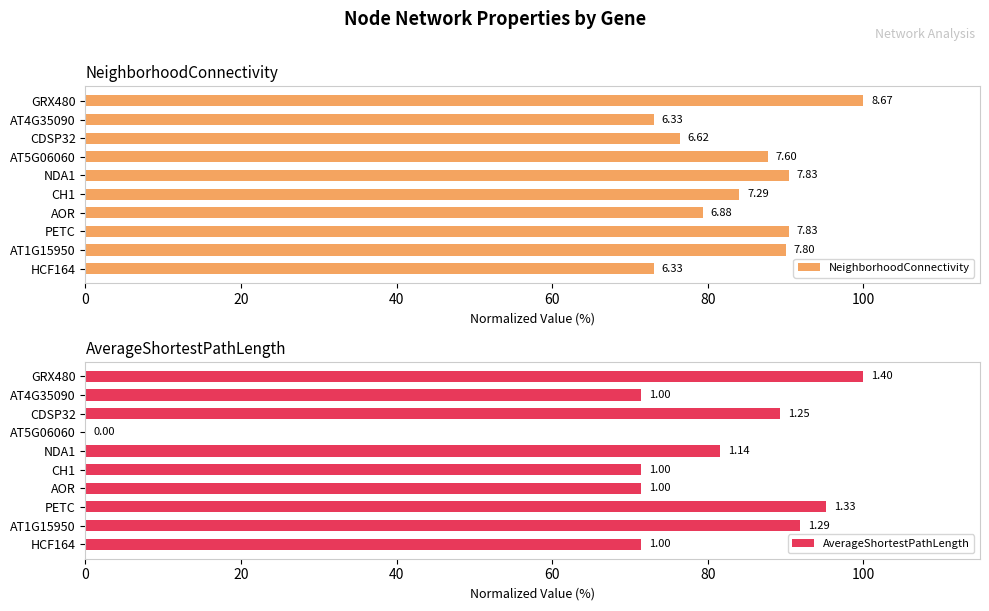

What is the difference between the highest and lowest values at CDSP32?

12.8